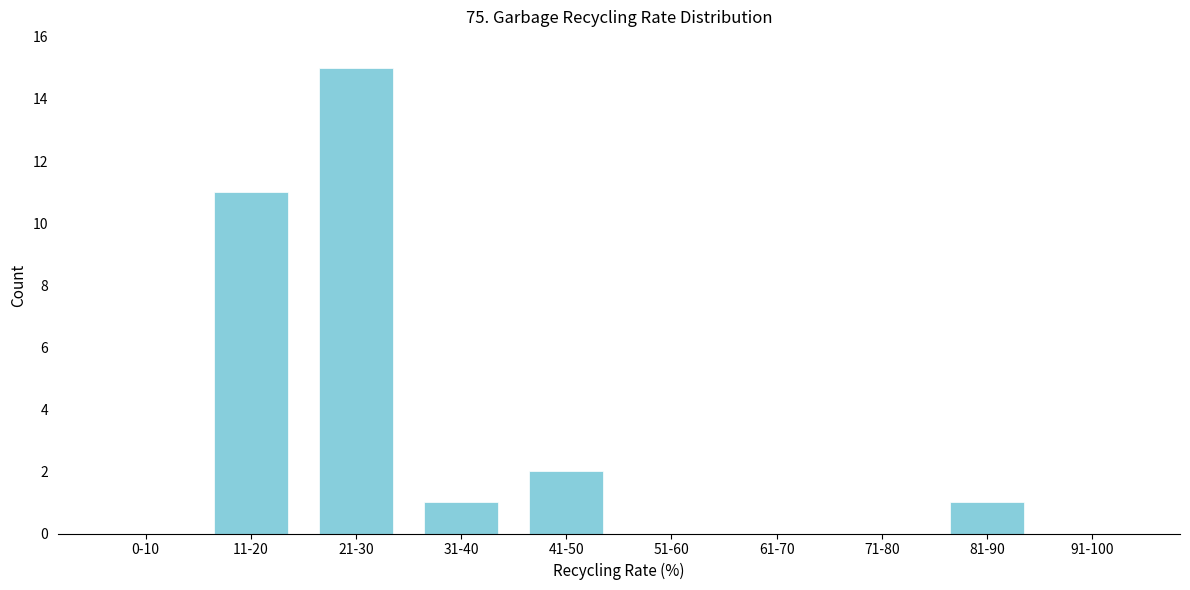

Reading left to right, what are all the values shown in this chart?

0-10=0	11-20=11	21-30=15	31-40=1	41-50=2	51-60=0	61-70=0	71-80=0	81-90=1	91-100=0